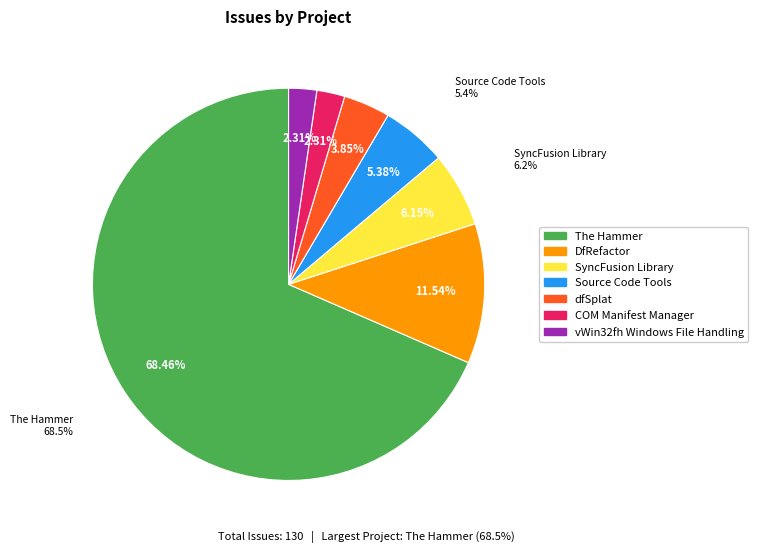

Rank the categories by value from lowest to highest.

COM Manifest Manager, vWin32fh Windows File Handling, dfSplat, Source Code Tools, SyncFusion Library, DfRefactor, The Hammer